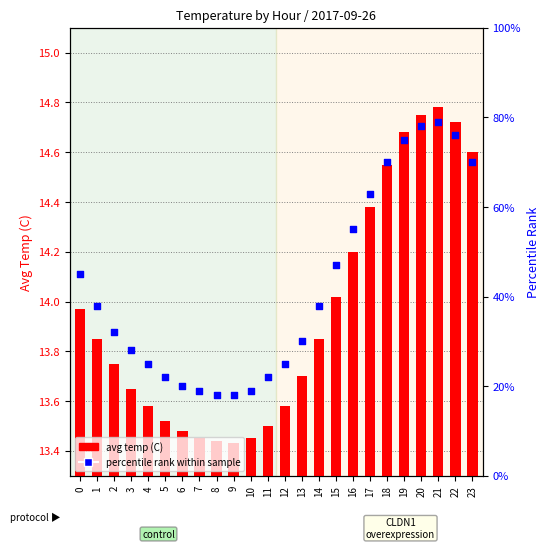

Which series contains the lowest Y value?

avg temp (C)